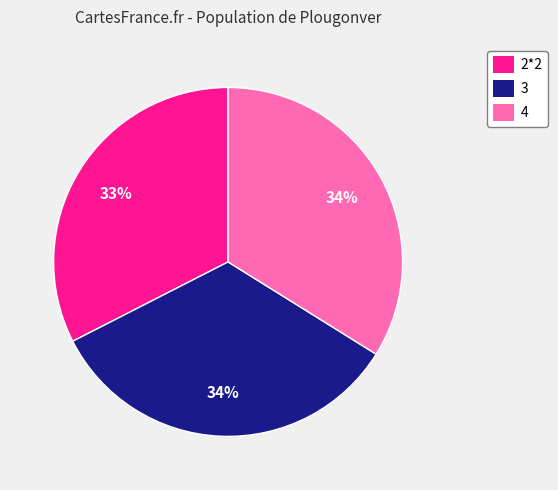

Between 3 and 2*2, which is larger?

3